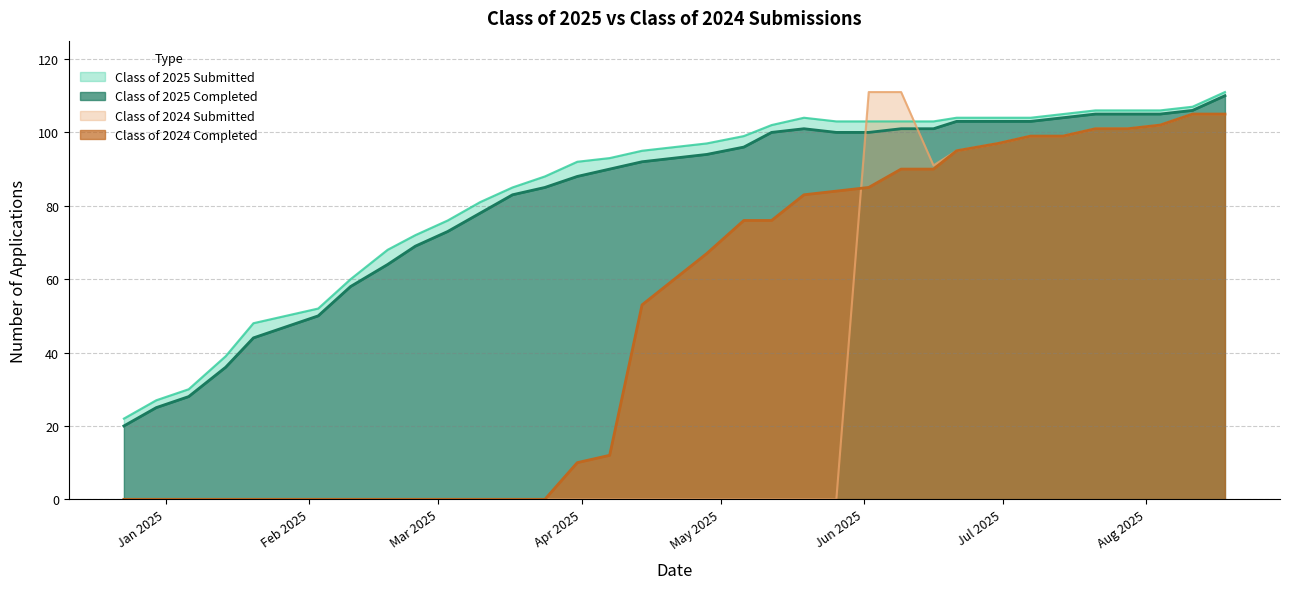

What is the label of the 33rd point from the left?

08/04/2025